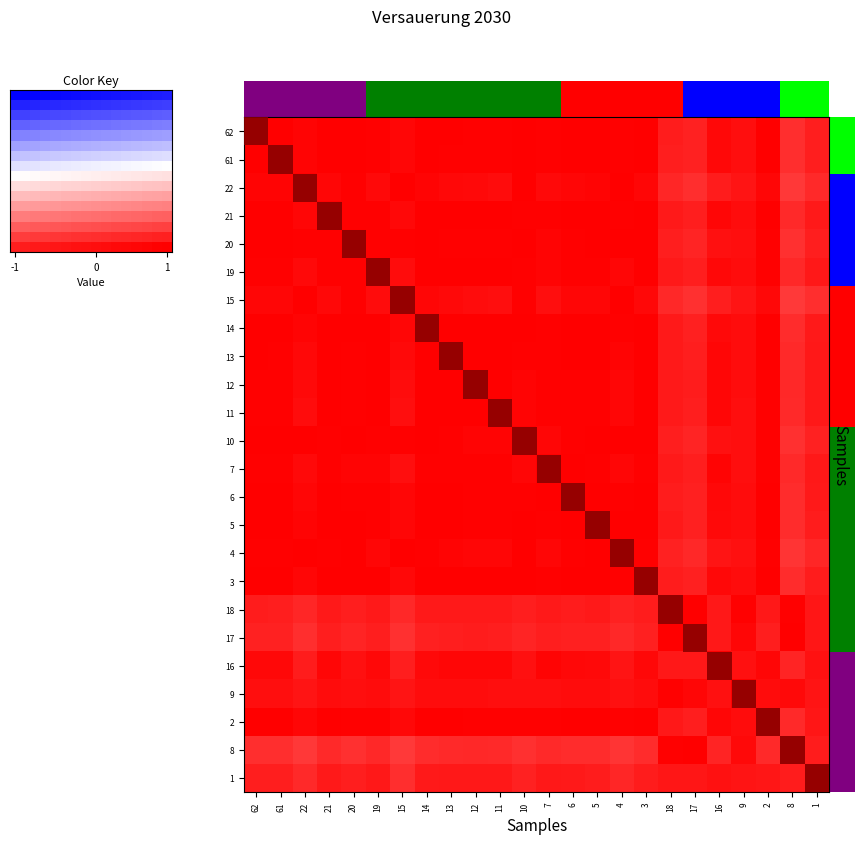

Which series has the widest spread of values?

8